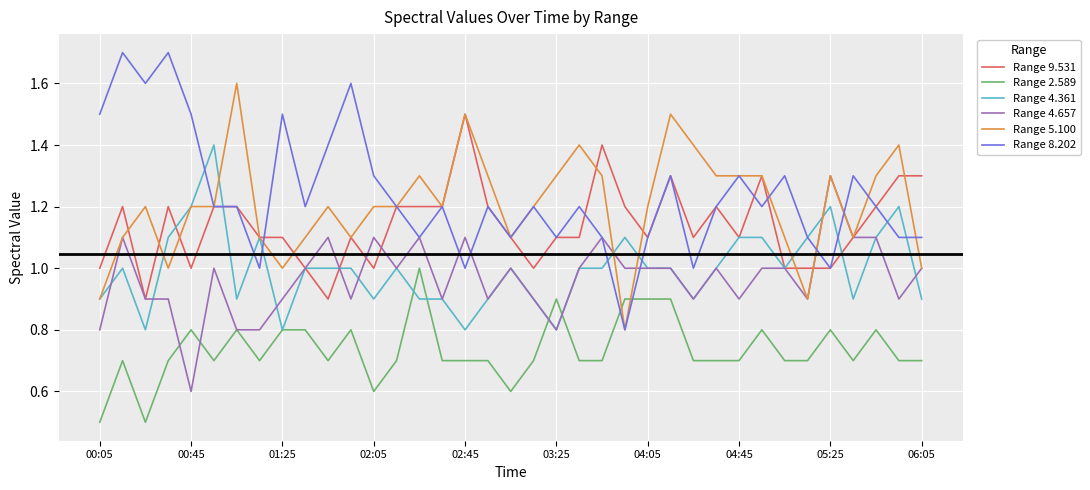

What is the lowest value of the Range 4.657 series?

0.6